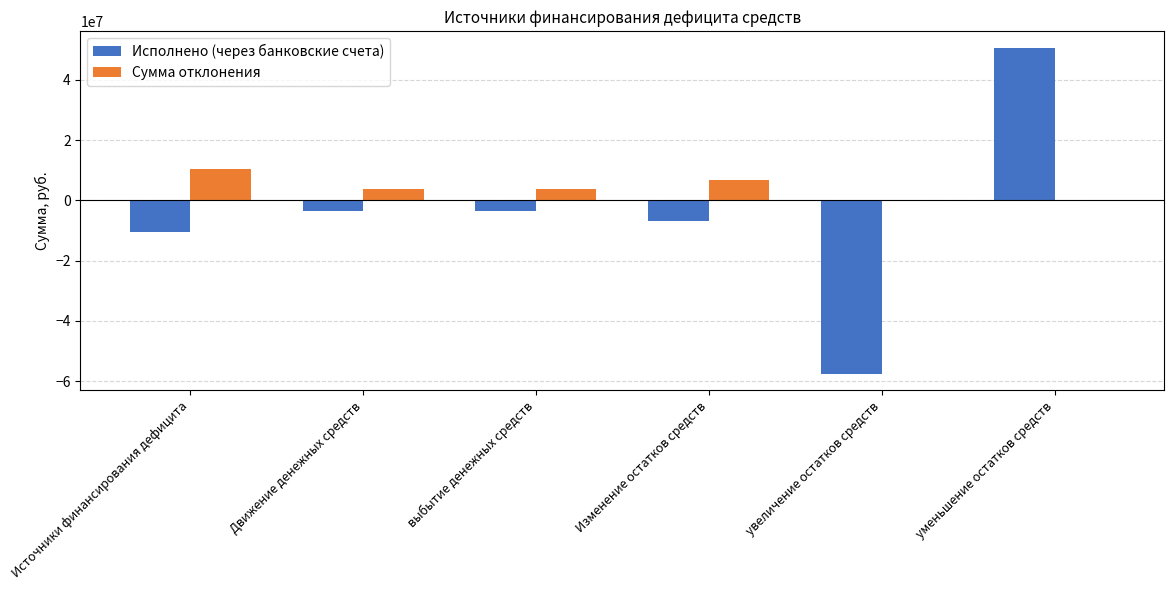

What is the difference between the Исполнено (через банковские счета) values at Изменение остатков средств and уменьшение остатков средств?

57508463.2